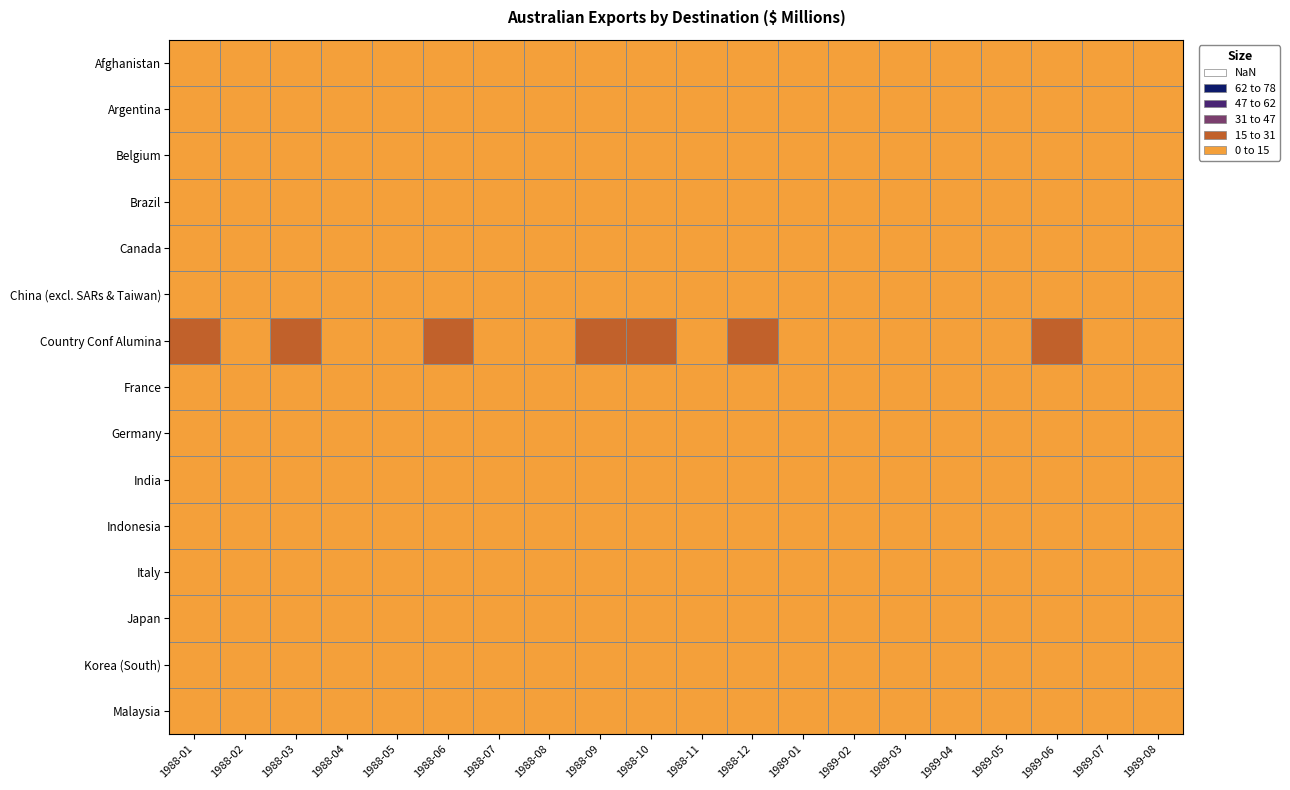

Which series has the largest total across all categories?

Country Conf Alumina